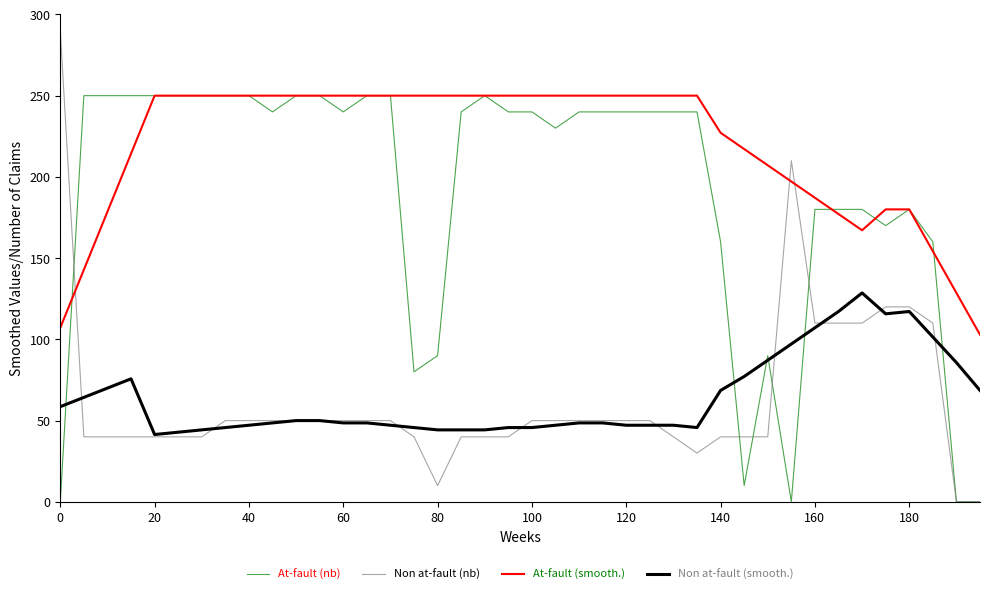

True or false: Non at-fault (smooth.) and At-fault (smooth.) cross at least once.

False